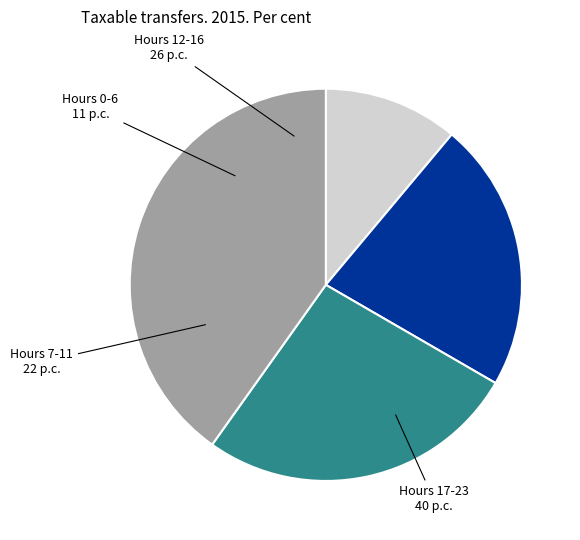

Is there any slice that represents more than half of the pie?

No